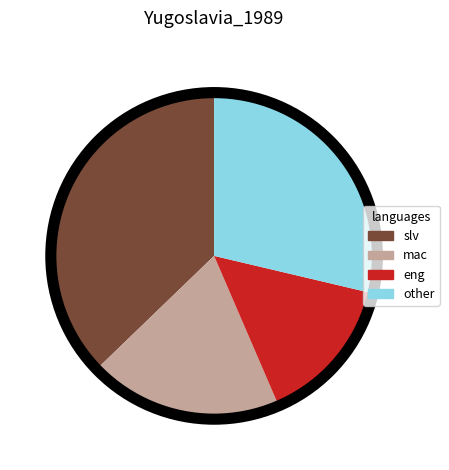

Count the number of slices in the pie.

4